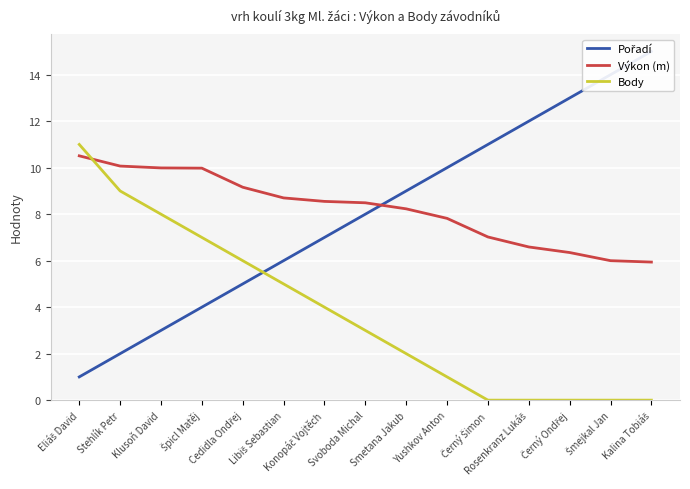

What is the minimum value for Výkon (m)?

5.9